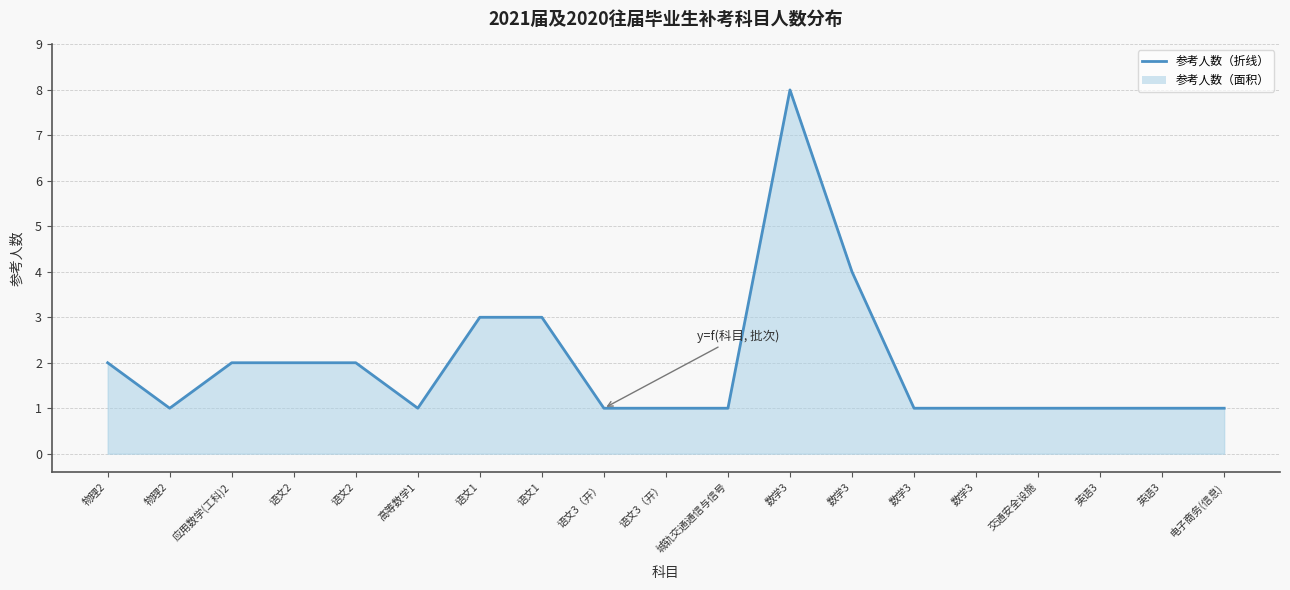

What is the difference between the maximum and minimum values?

7